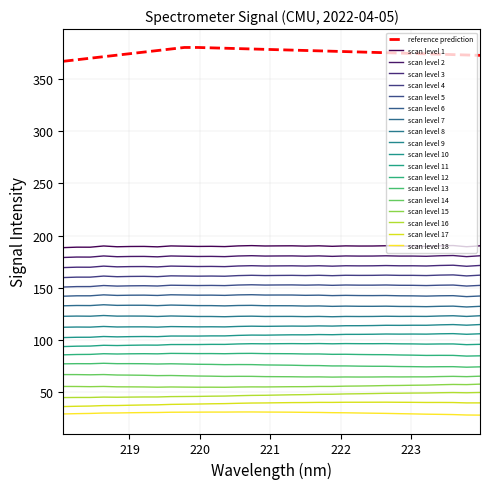

Is it true that the value at 30 is 287.0?

False